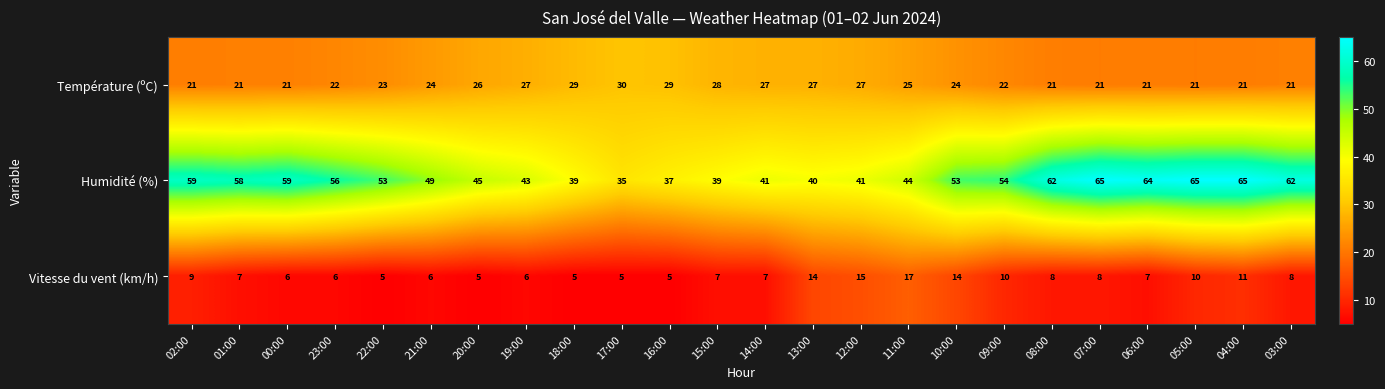

At 10:00, list the series in order from largest to smallest.

Humidité (%), Température (ºC), Vitesse du vent (km/h)